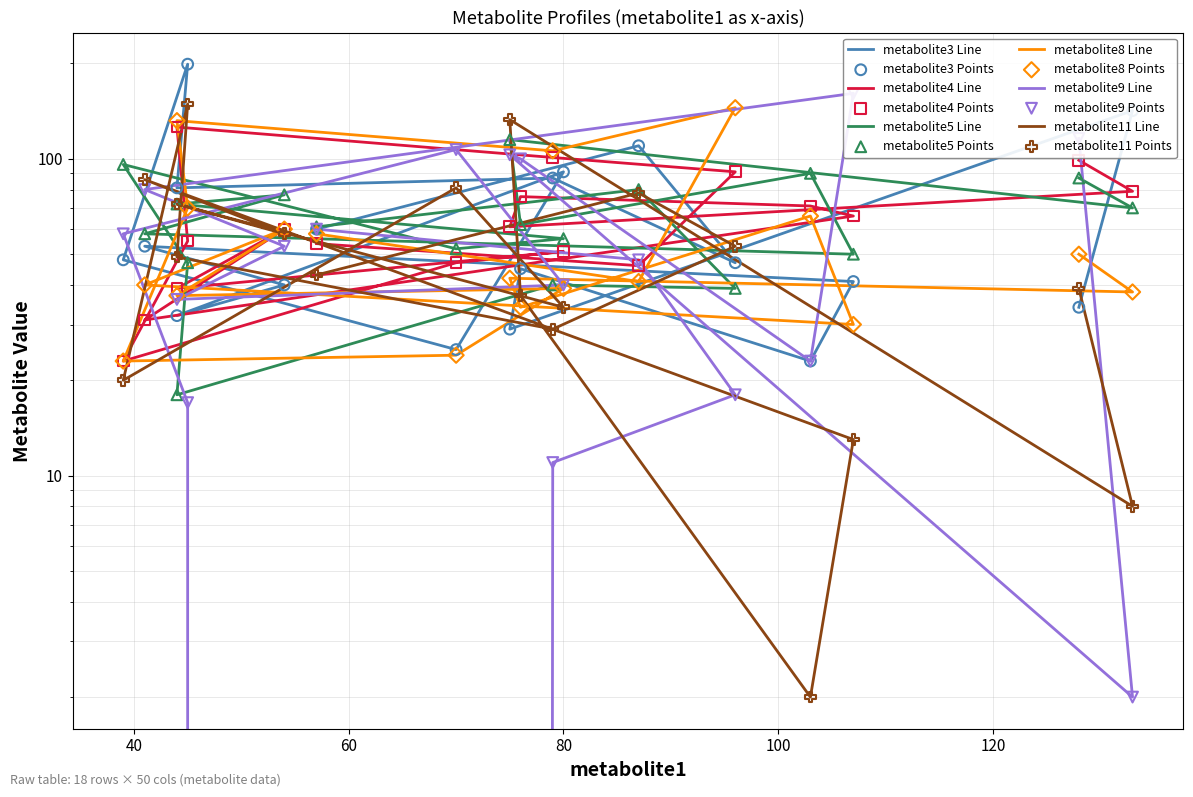

Which series reaches the minimum Y coordinate?

metabolite9